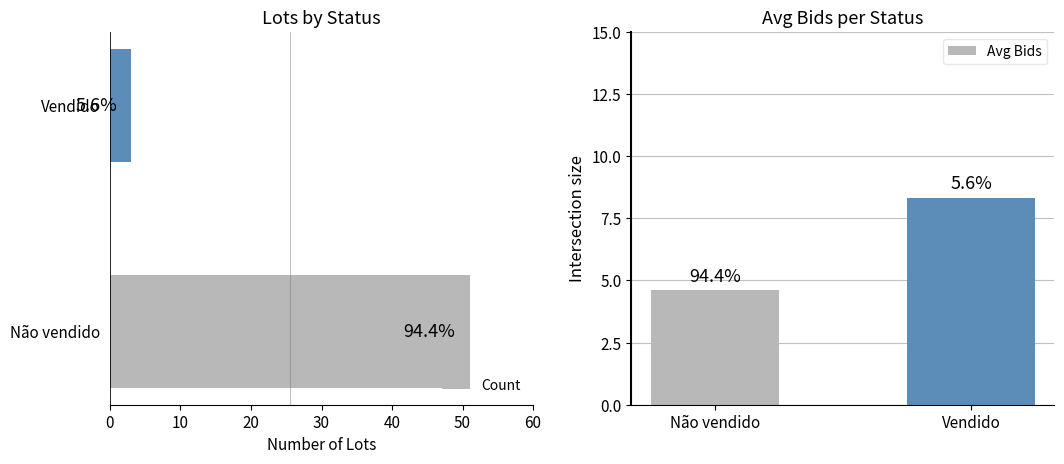

Is the value of Count at Não vendido greater than the value of Avg Bids at Vendido?

Yes